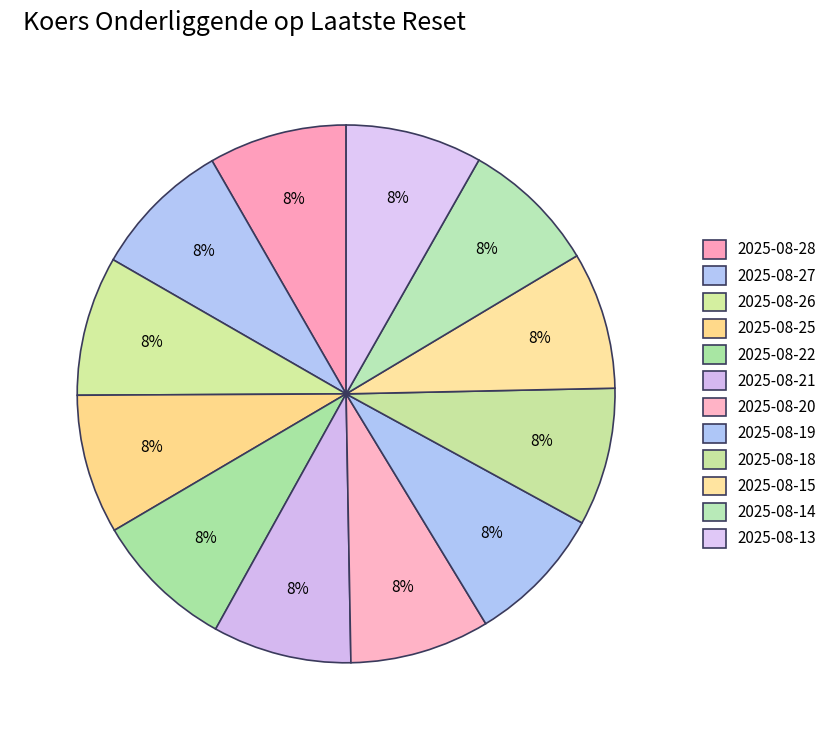

How much of the chart is everything except 2025-08-20?

91.6%